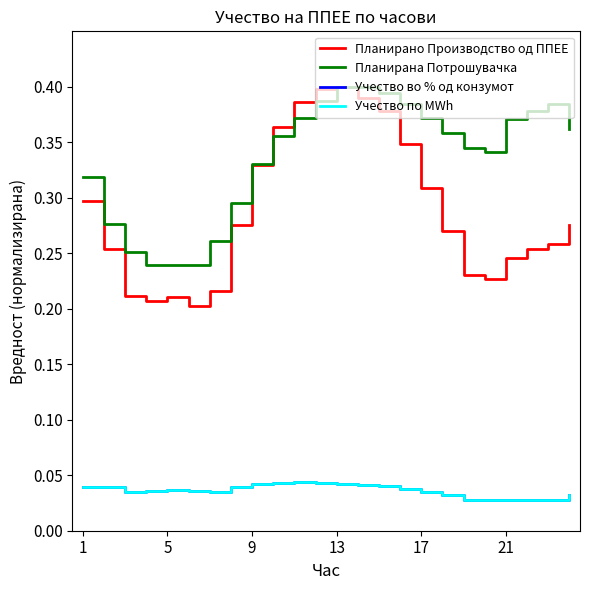

Does the chart have visible grid lines?

No